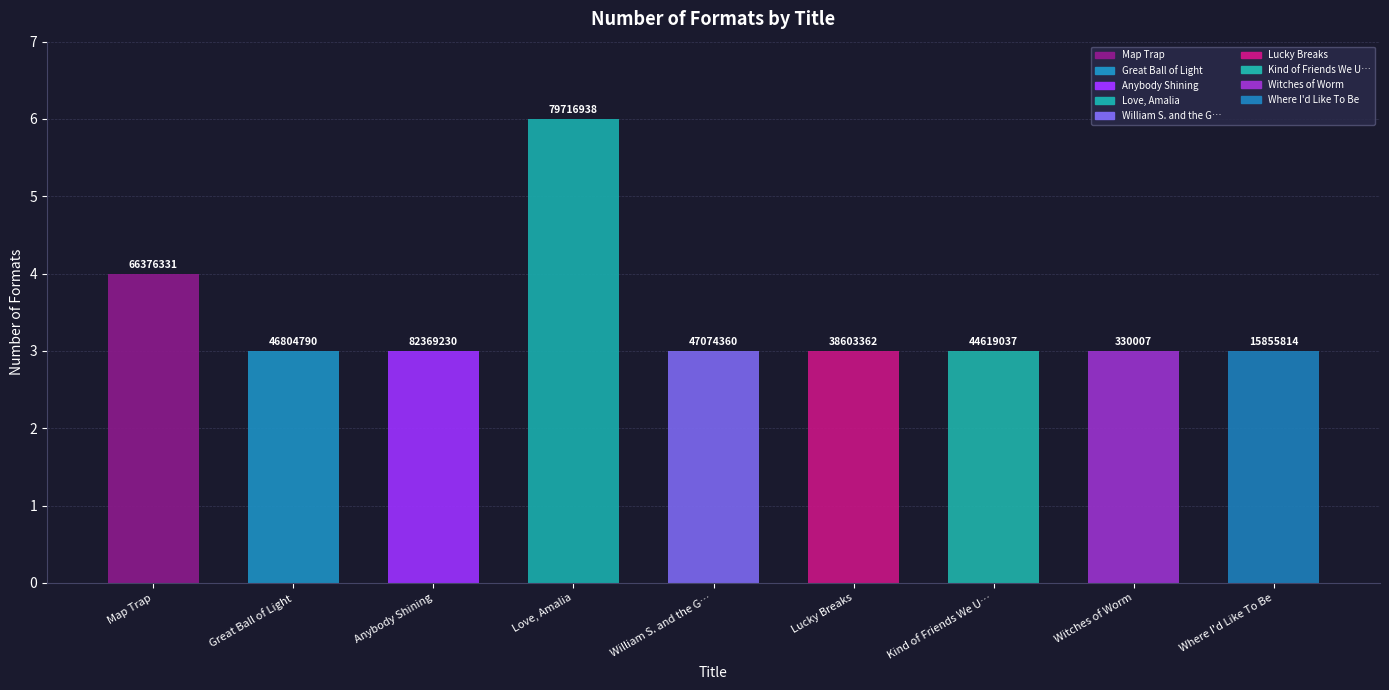

Rank the categories by value from lowest to highest.

Great Ball of Light, Anybody Shining, William S. and the Great Escape, Lucky Breaks, Kind of Friends We Used to Be, Witches of Worm, Where I'd Like To Be, Map Trap, Love, Amalia